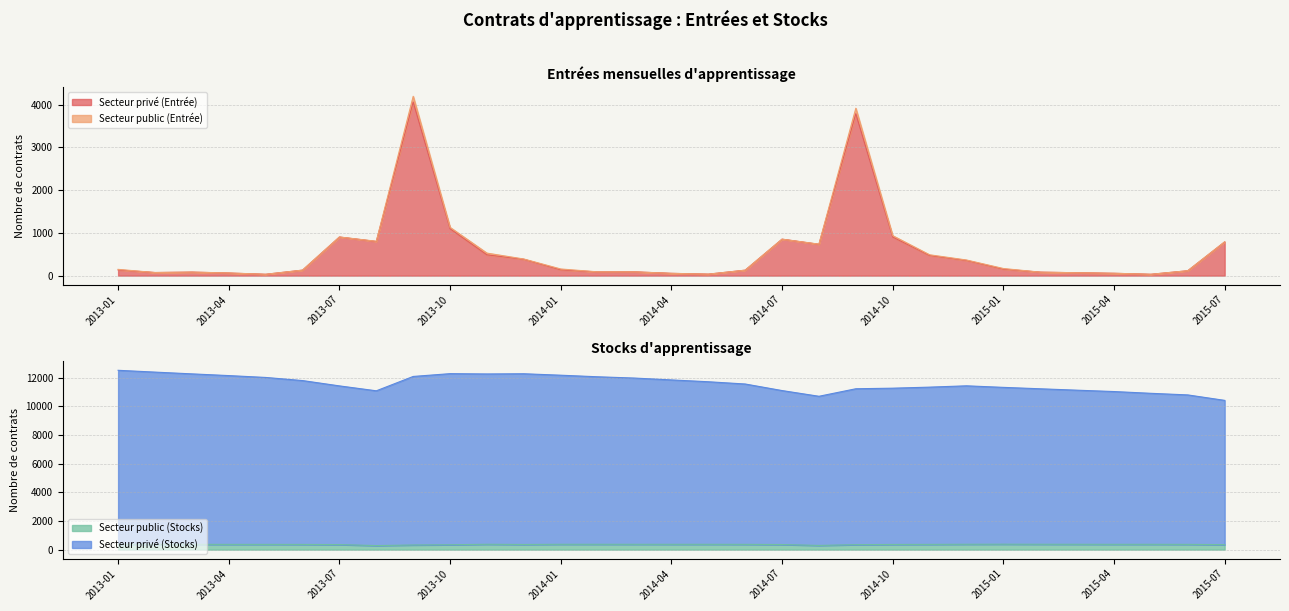

At how many categories does at least one series exceed 4859?

31